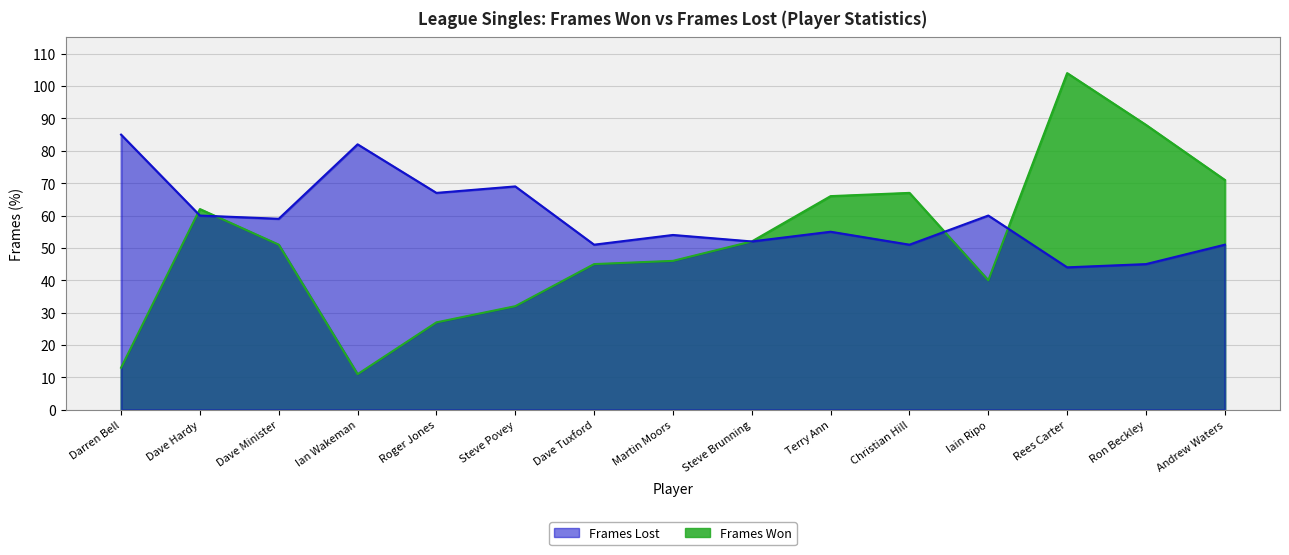

Reading left to right, transcribe all the data shown in this chart.

Frames Won: Darren Bell=13	Dave Hardy=62	Dave Minister=51	Ian Wakeman=11	Roger Jones=27	Steve Povey=32	Dave Tuxford=45	Martin Moors=46	Steve Brunning=52	Terry Ann=66	Christian Hill=67	Iain Ripo=40	Rees Carter=104	Ron Beckley=88	Andrew Waters=71
Frames Lost: Darren Bell=85	Dave Hardy=60	Dave Minister=59	Ian Wakeman=82	Roger Jones=67	Steve Povey=69	Dave Tuxford=51	Martin Moors=54	Steve Brunning=52	Terry Ann=55	Christian Hill=51	Iain Ripo=60	Rees Carter=44	Ron Beckley=45	Andrew Waters=51